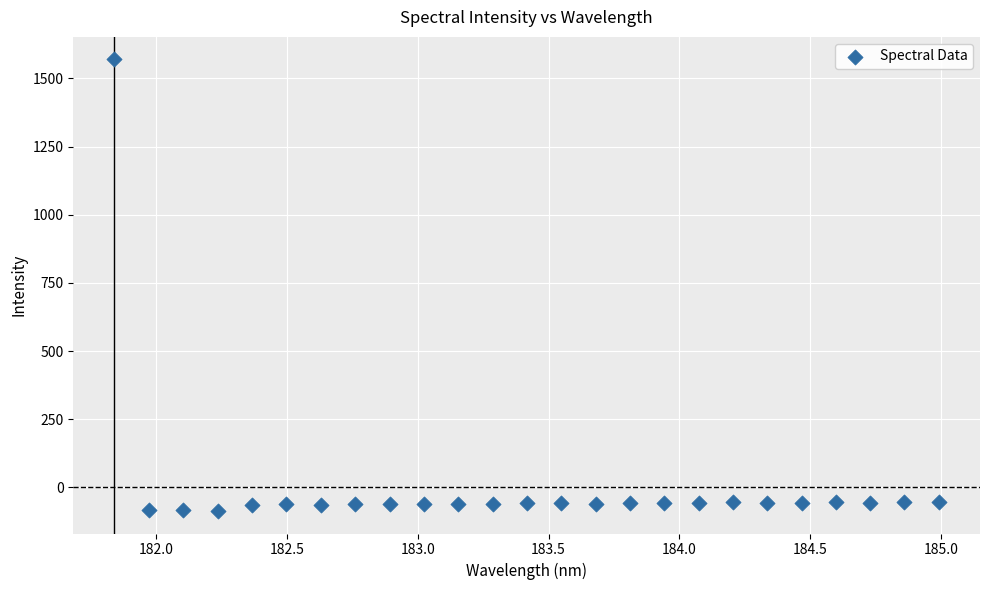

What is the range of X values (max minus min)?

3.1